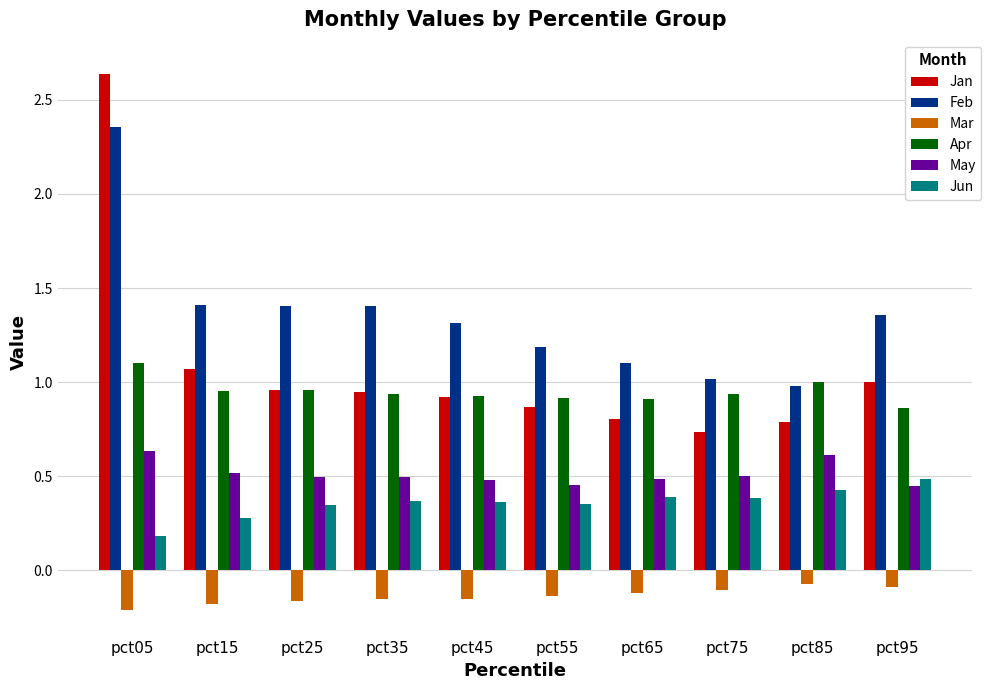

At which category does the chart reach its peak across all series?

pct05